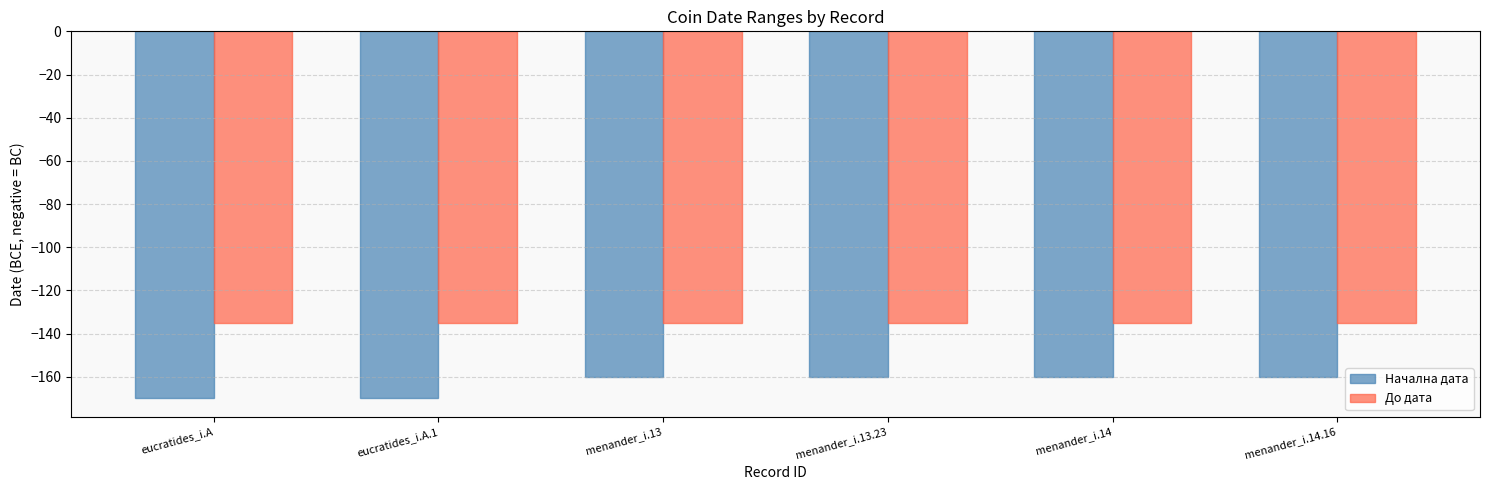

How many categories are shown in the chart?

6